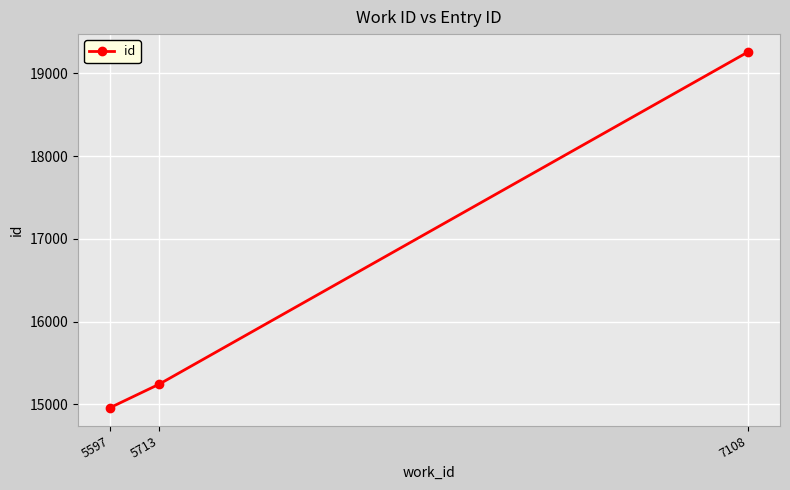

How many values are below 15242?

1